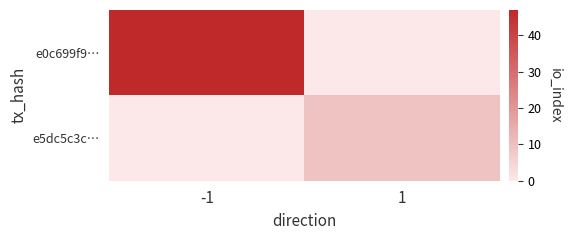

Which series has the largest total across all categories?

e0c699f9…